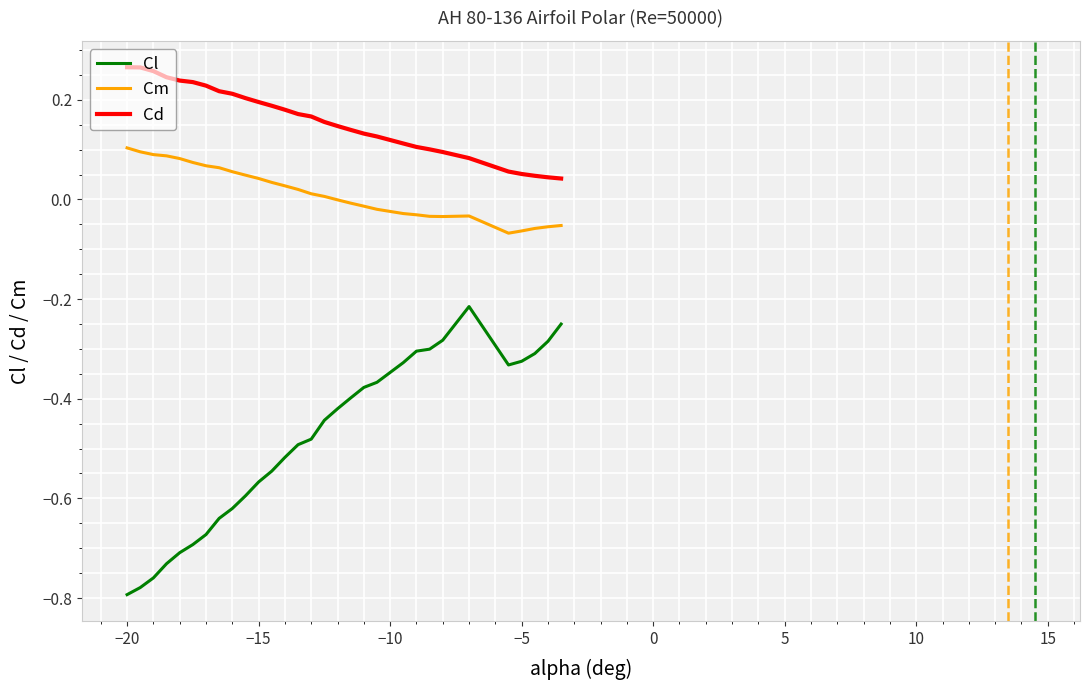

What is the difference between the maximum and minimum values in the Cl series?

0.6